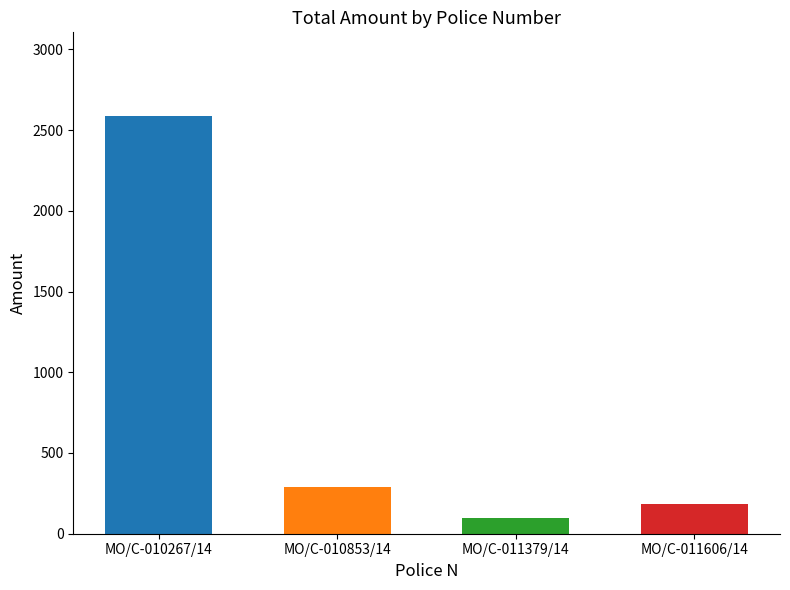

What is the greatest value displayed?

2587.5